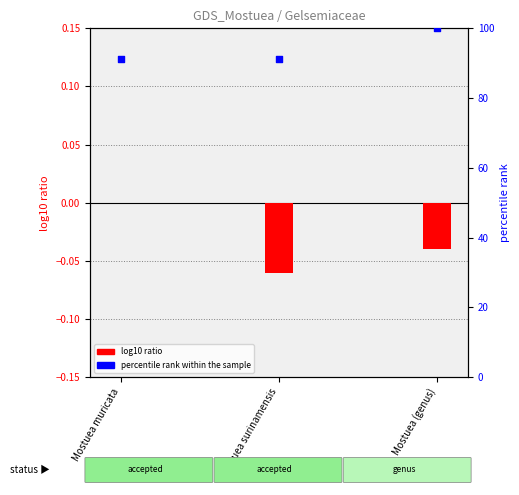

At how many categories does at least one series exceed 79?

3